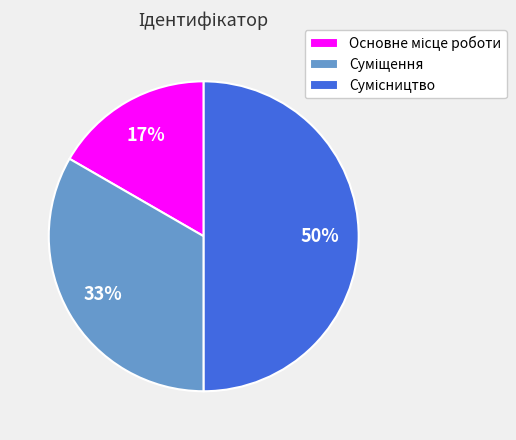

To the nearest percent, what is the difference between the largest and smallest slice percentages?

33%